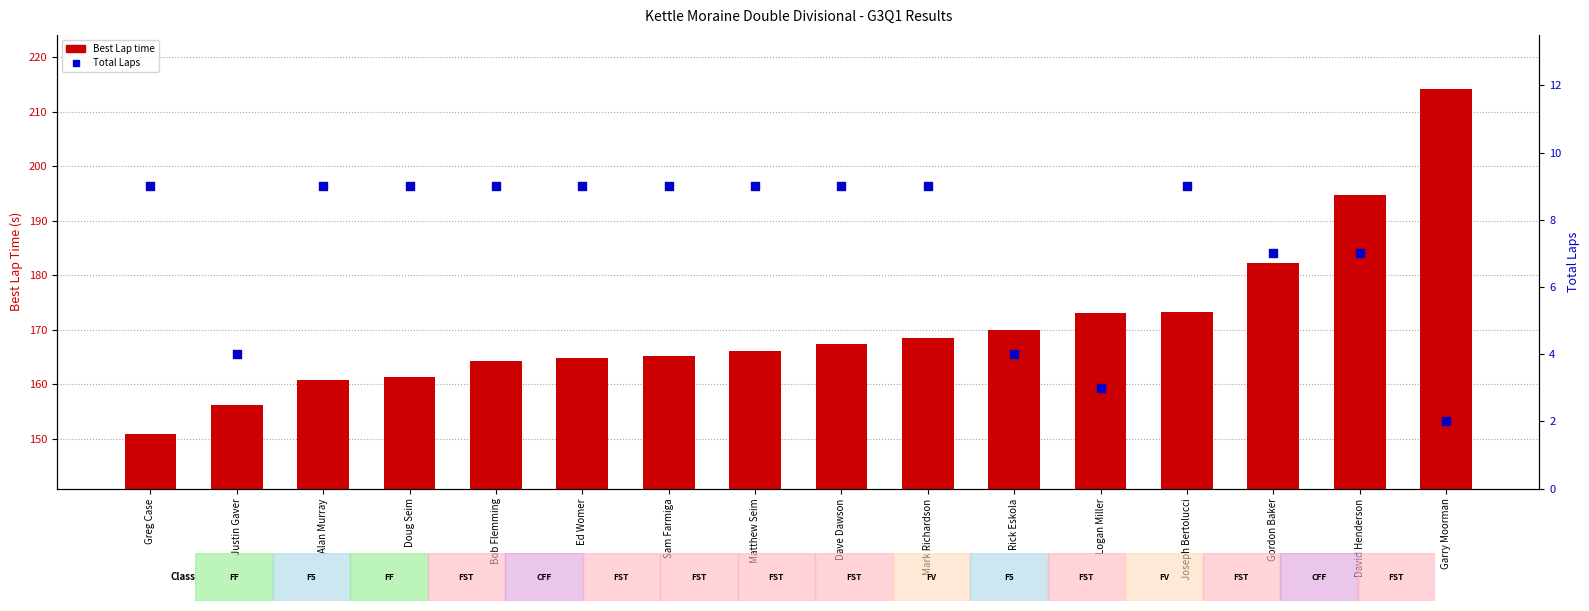

What are all the series names shown in the legend?

Best Lap time, Total Laps